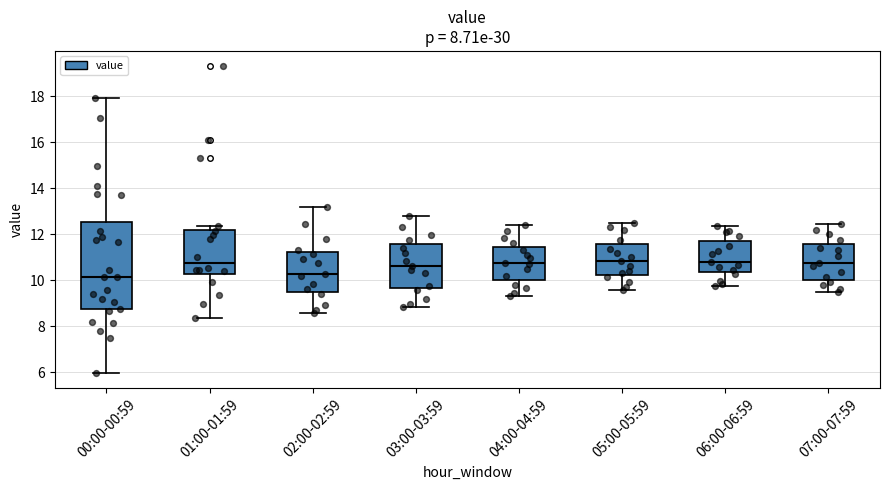

Comparing the boxes themselves (not the whiskers), which one is the tallest?

00:00-00:59